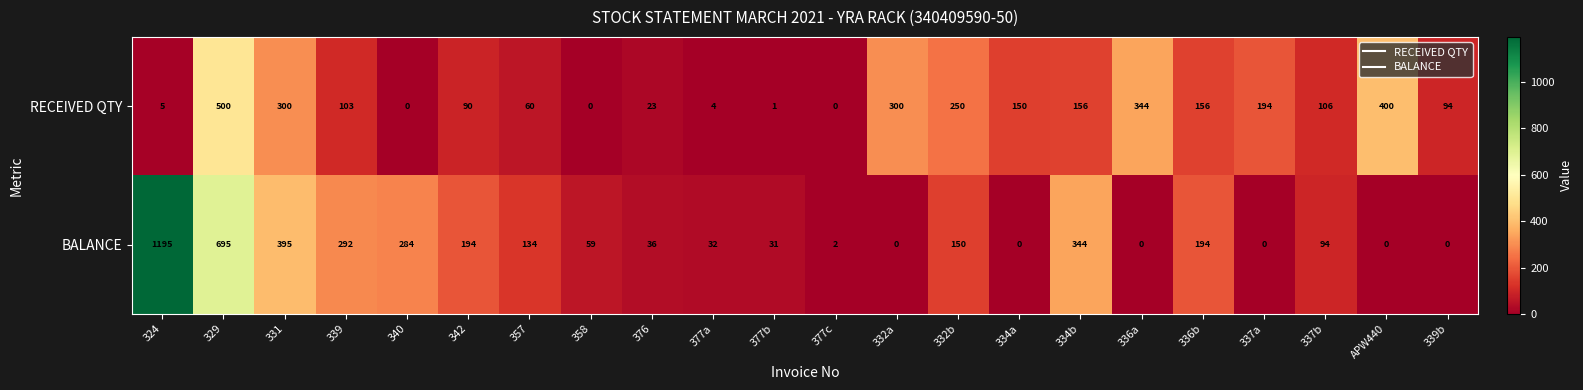

Which category has the highest value in the BALANCE series?

324